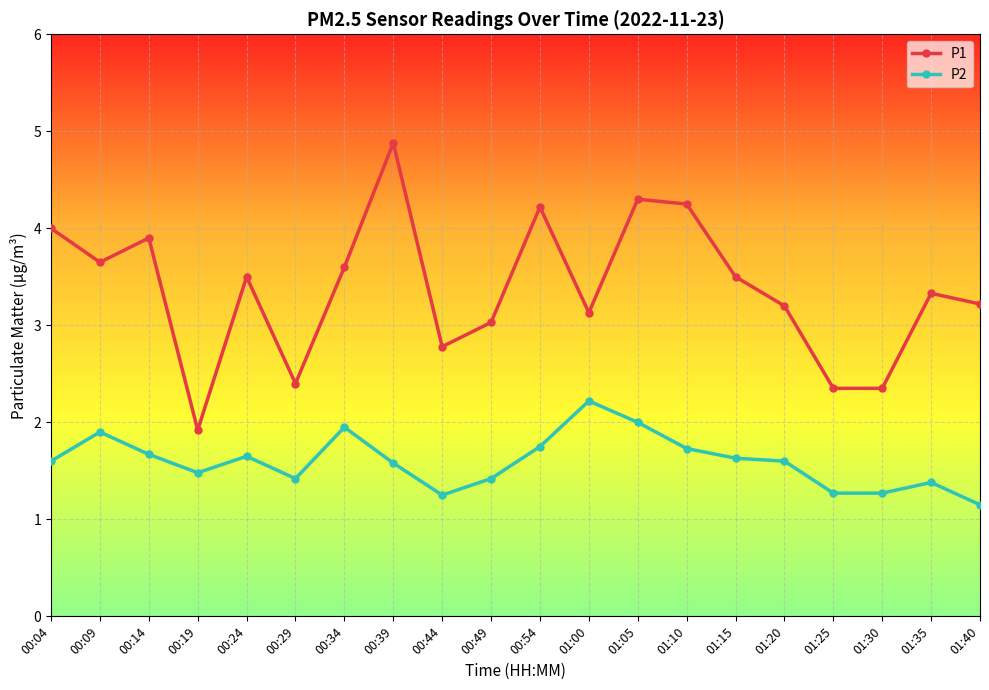

True or false: P2 has more than 0 points higher than both neighbors.

True